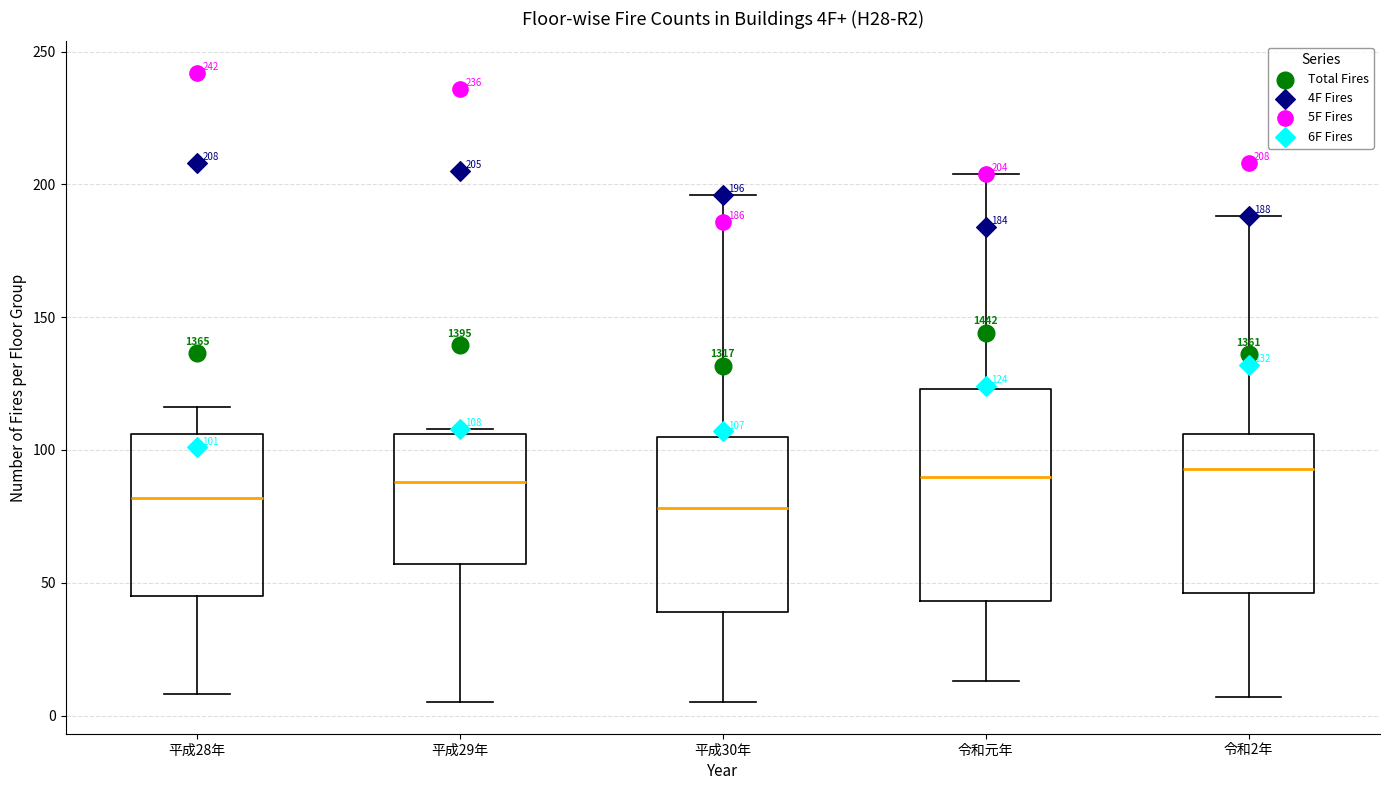

Which box is the tallest, from its lower edge to its upper edge?

令和元年